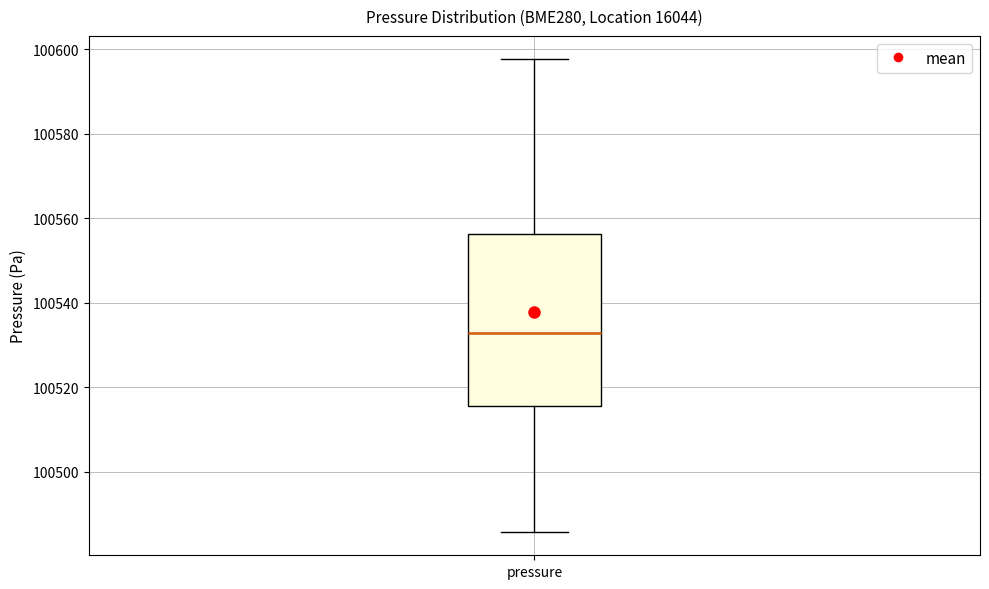

Transcribe this box plot: give where the median line is, the range the box spans, and where the two whiskers end, as read against the y-axis. The values are not printed on the chart, so give them approximately, as read against the axis.

median 100532, box 100516 to 100556, whiskers 100486 to 100598